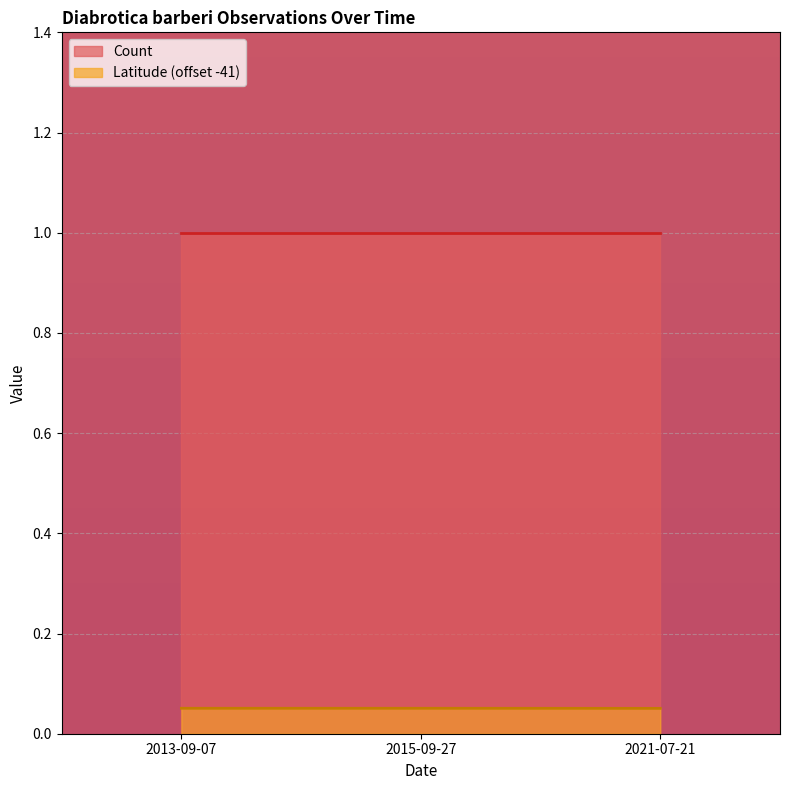

Reading left to right, transcribe all the data shown in this chart.

2013-09-07=0.1	2015-09-27=0.1	2021-07-21=0.1